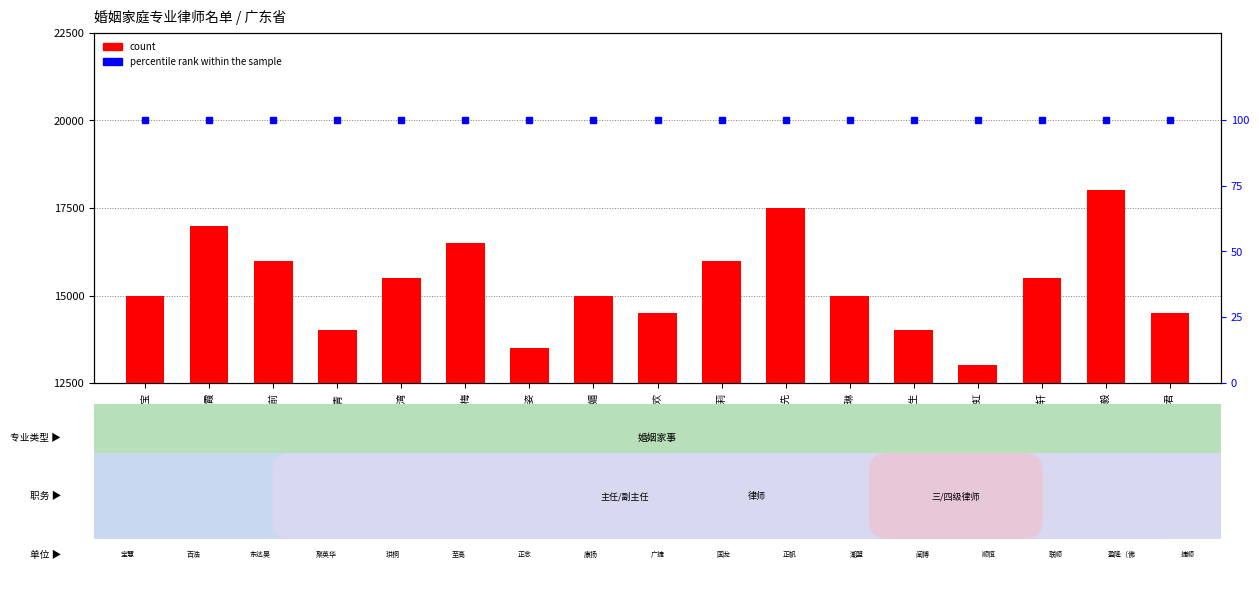

What value does the count series have at 王代欢, to the nearest 100?

14500